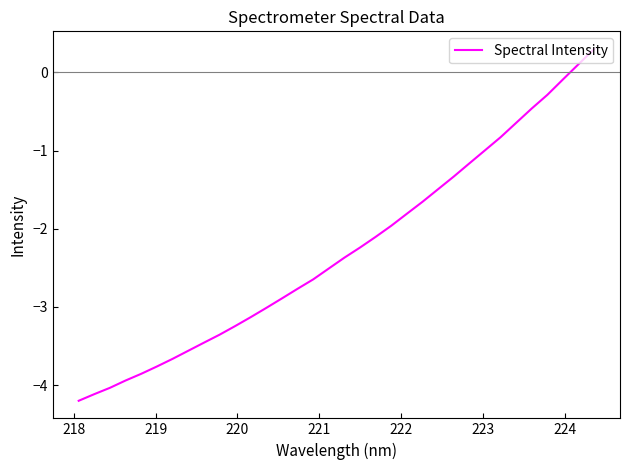

What is the smallest value displayed?

-4.2